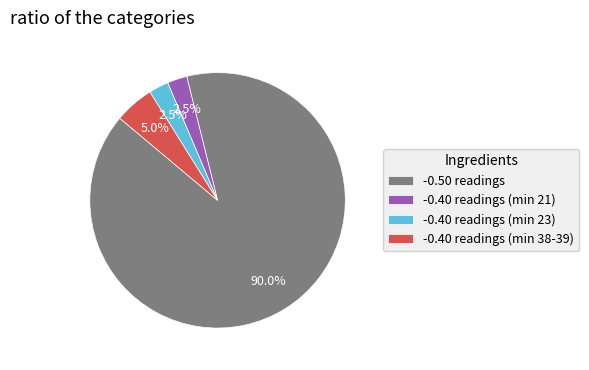

Combined, do -0.50 readings and -0.40 readings (min 38-39) account for over 50%?

Yes